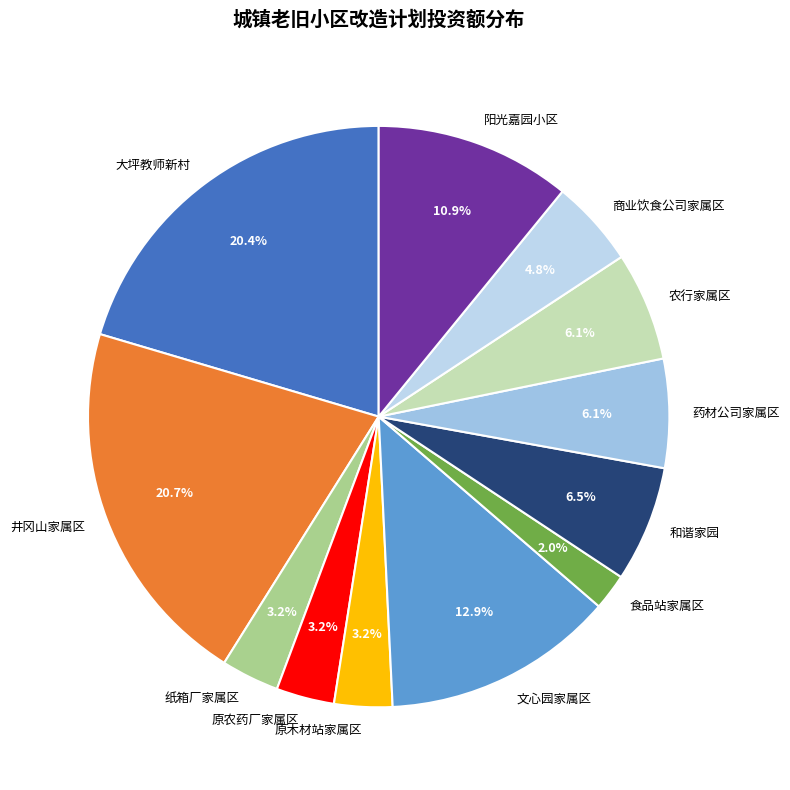

True or false: 商业饮食公司家属区 accounts for 5% of the total.

True